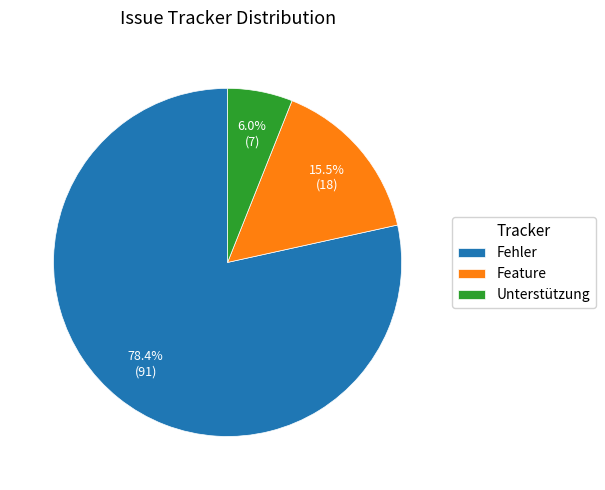

Does any single category account for the majority?

Yes